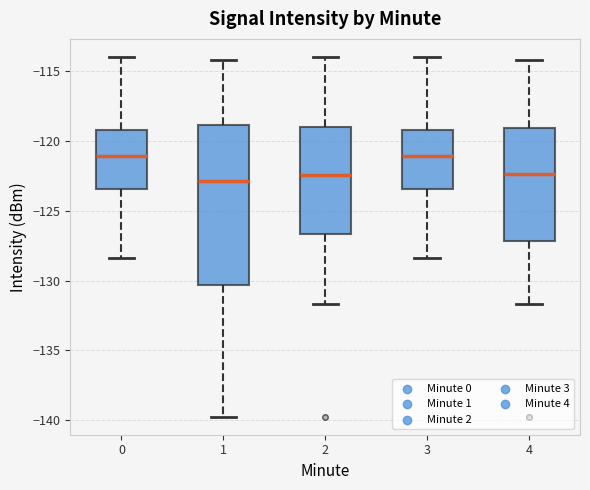

Where does the median line of the box at x = 4 sit on the y-axis? The values are not printed on the chart, so give them approximately, as read against the axis.

-122.5